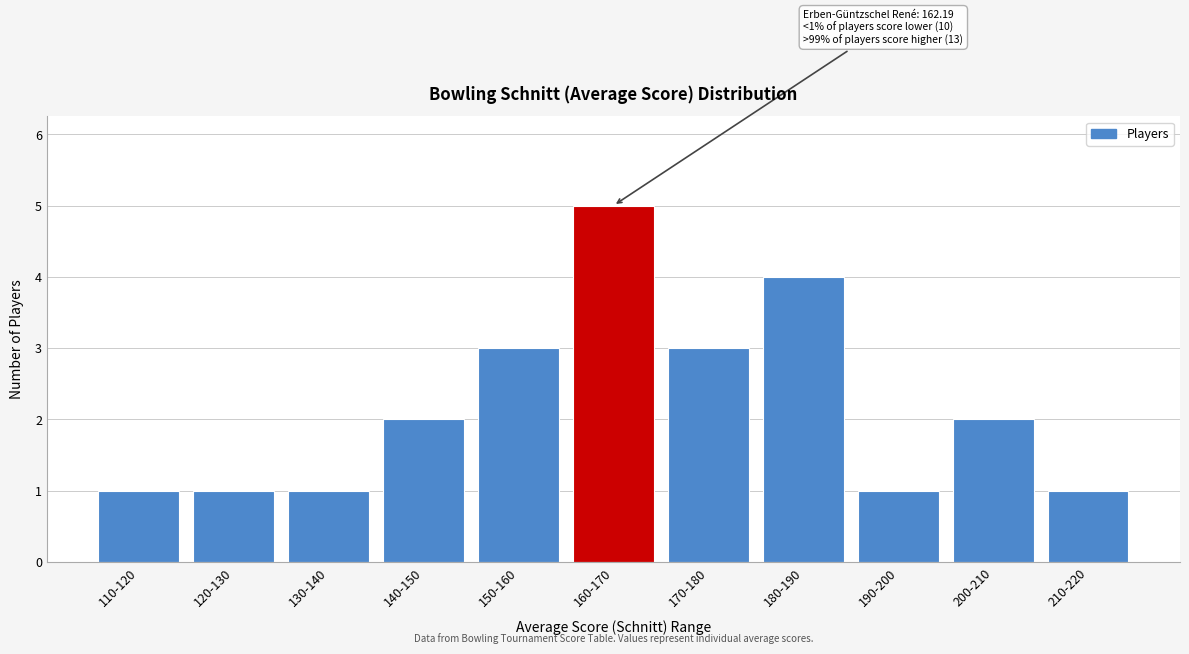

Reading left to right, list all the values displayed in this chart.

110-120=1	120-130=1	130-140=1	140-150=2	150-160=3	160-170=5	170-180=3	180-190=4	190-200=1	200-210=2	210-220=1